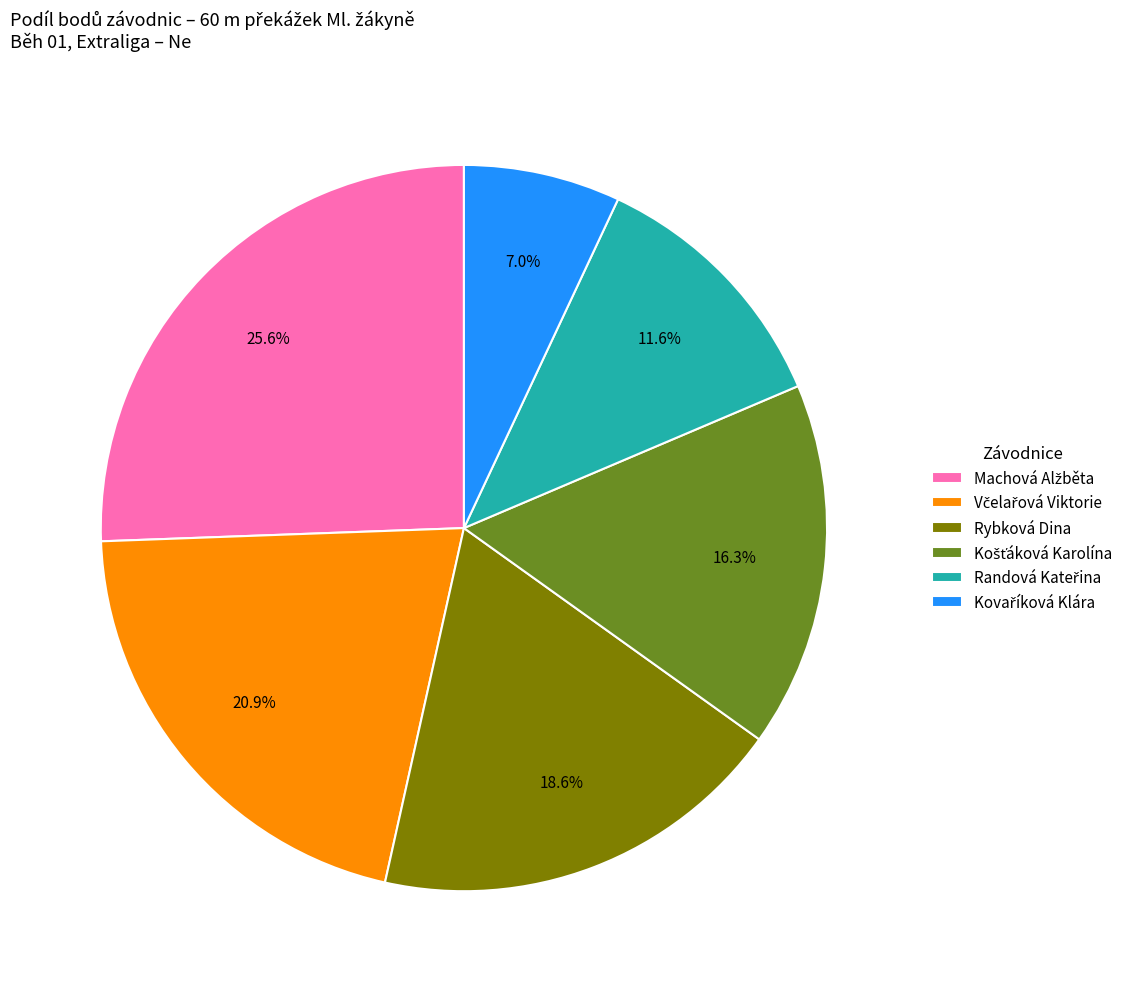

Is there any slice that represents more than half of the pie?

No